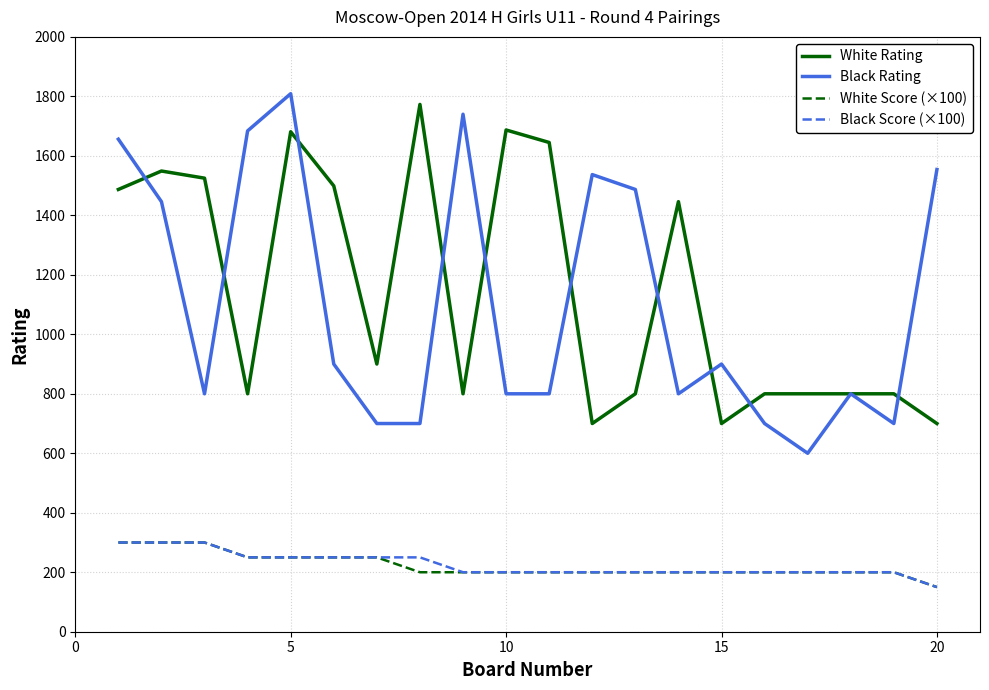

True or false: White Rating and Black Score (×100) cross at least once.

False